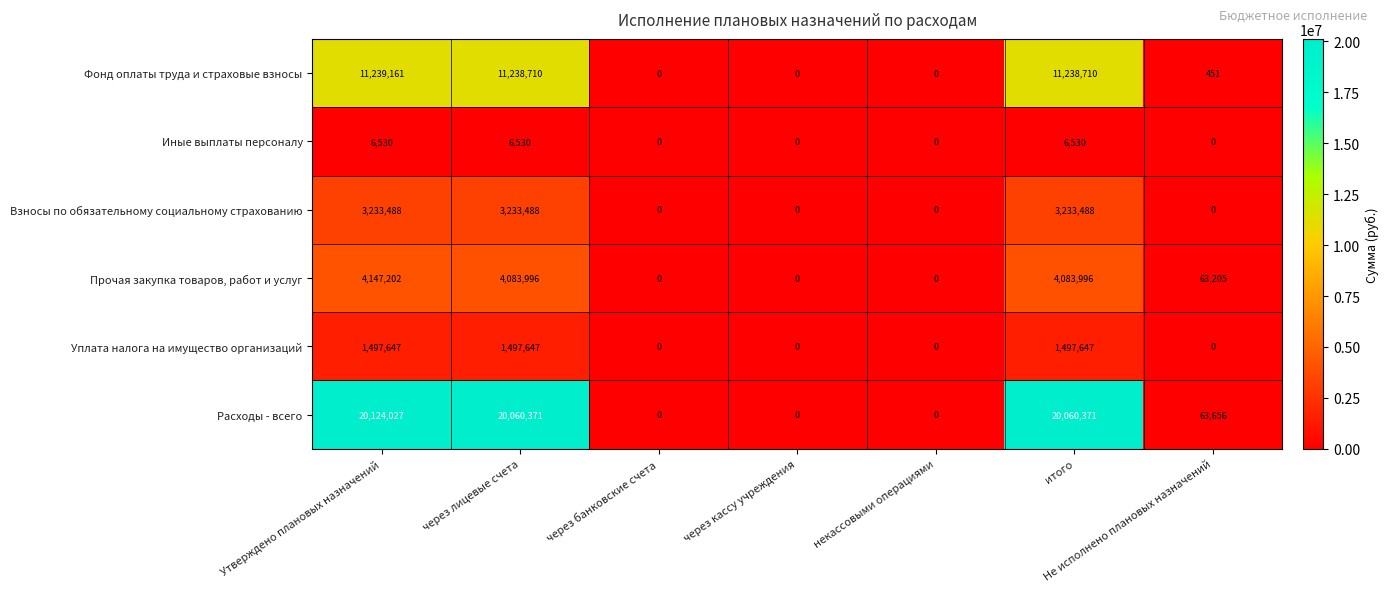

Between через кассу учреждения and Не исполнено плановых назначений, which series saw the biggest shift?

Расходы - всего